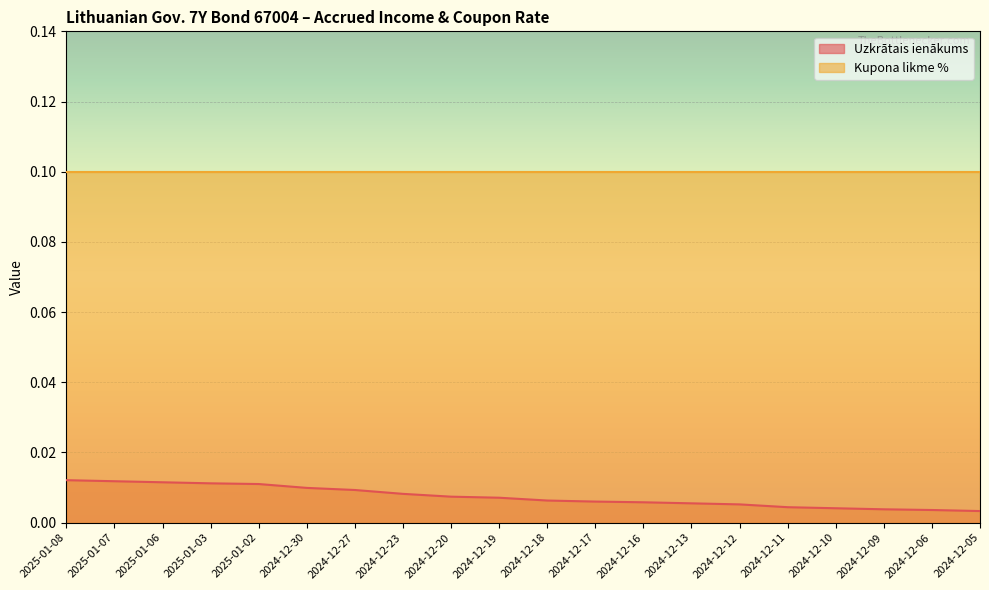

Reading left to right, list all the values displayed in this chart.

2025-01-08=0.0	2025-01-07=0.0	2025-01-06=0.0	2025-01-03=0.0	2025-01-02=0.0	2024-12-30=0.0	2024-12-27=0.0	2024-12-23=0.0	2024-12-20=0.0	2024-12-19=0.0	2024-12-18=0.0	2024-12-17=0.0	2024-12-16=0.0	2024-12-13=0.0	2024-12-12=0.0	2024-12-11=0.0	2024-12-10=0.0	2024-12-09=0.0	2024-12-06=0.0	2024-12-05=0.0